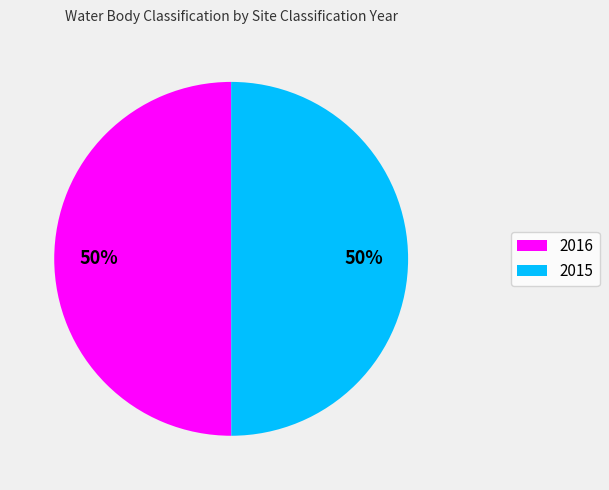

To the nearest percent, what portion does 2015 represent?

50%